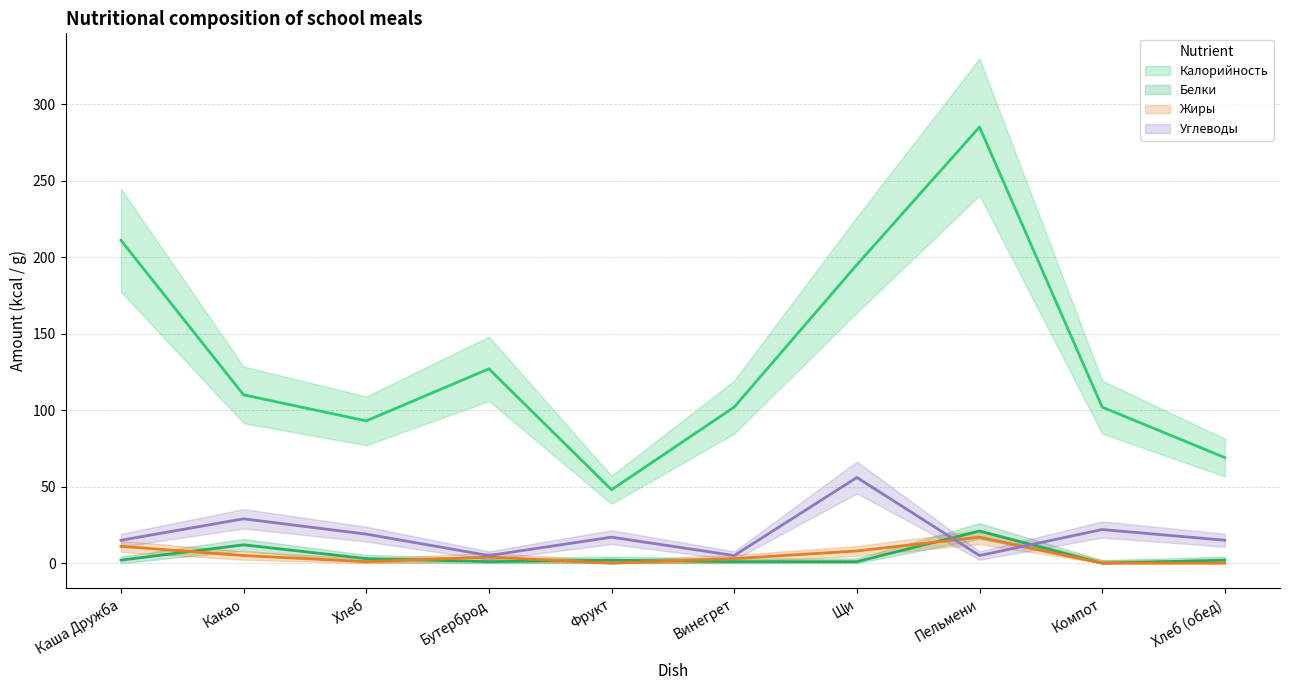

At how many categories does at least one series exceed 61?

9